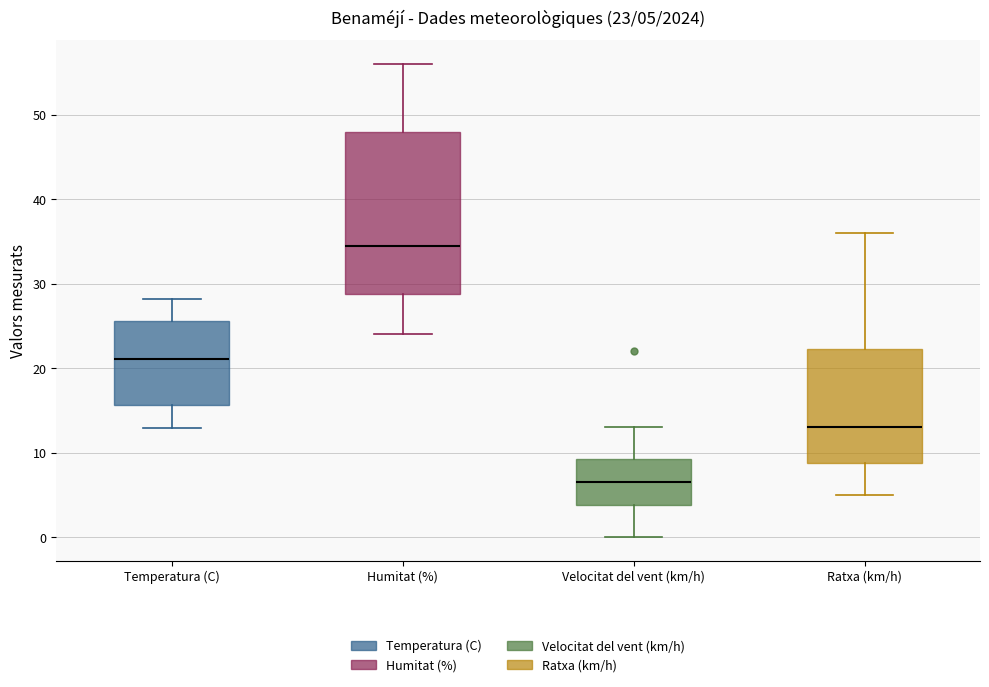

Which box's median line is the highest?

Humitat (%)